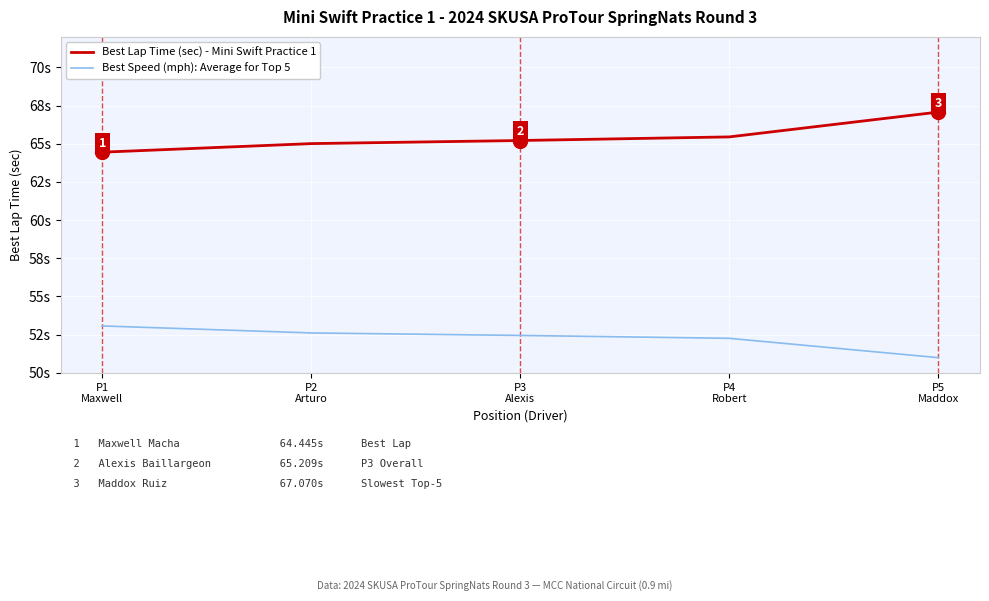

True or false: Best Speed (mph): Average for Top 5 and Best Lap Time (sec) - Mini Swift Practice 1 intersect in this chart.

False